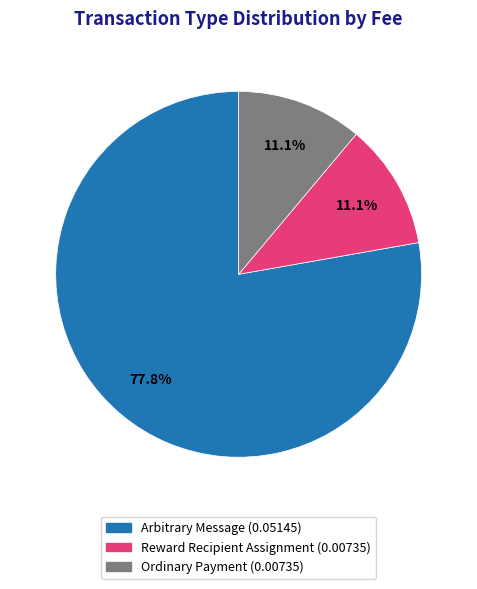

Which category has the biggest portion of the pie?

Arbitrary Message